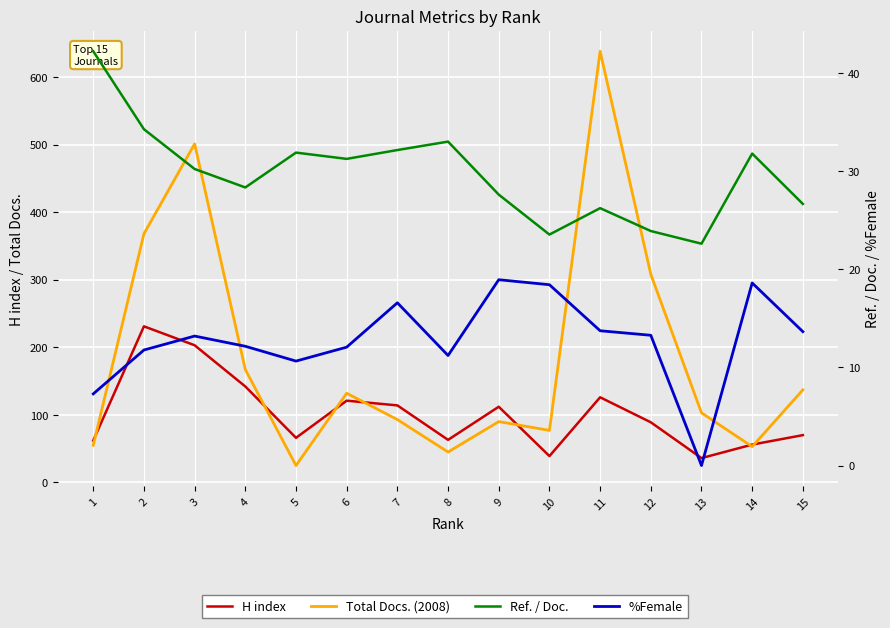

What is the sum of the %Female values at 6 and 11?

25.8